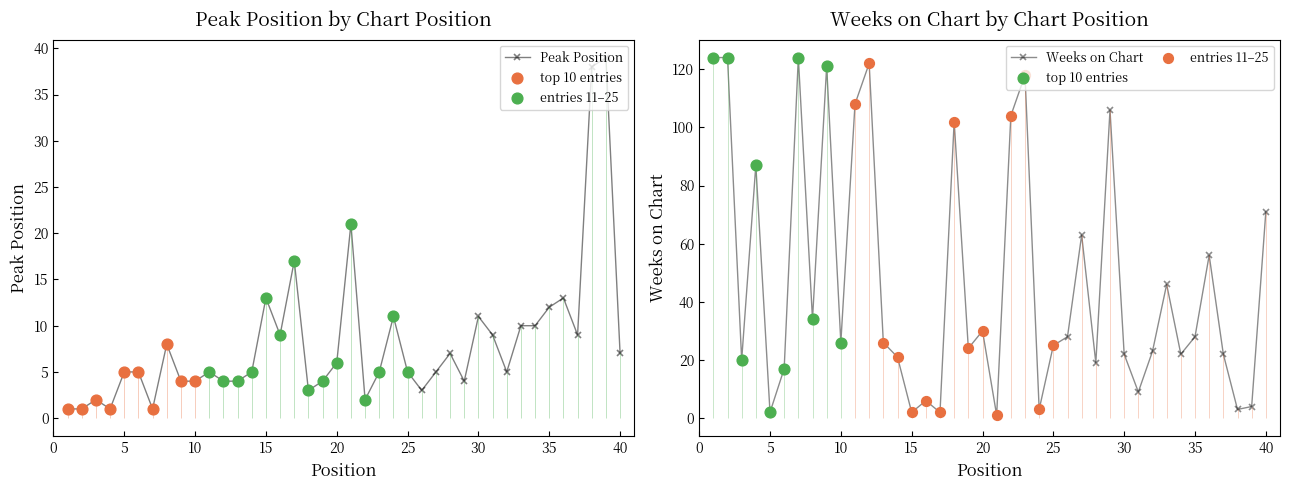

Which series contains the highest Y value?

Weeks on Chart